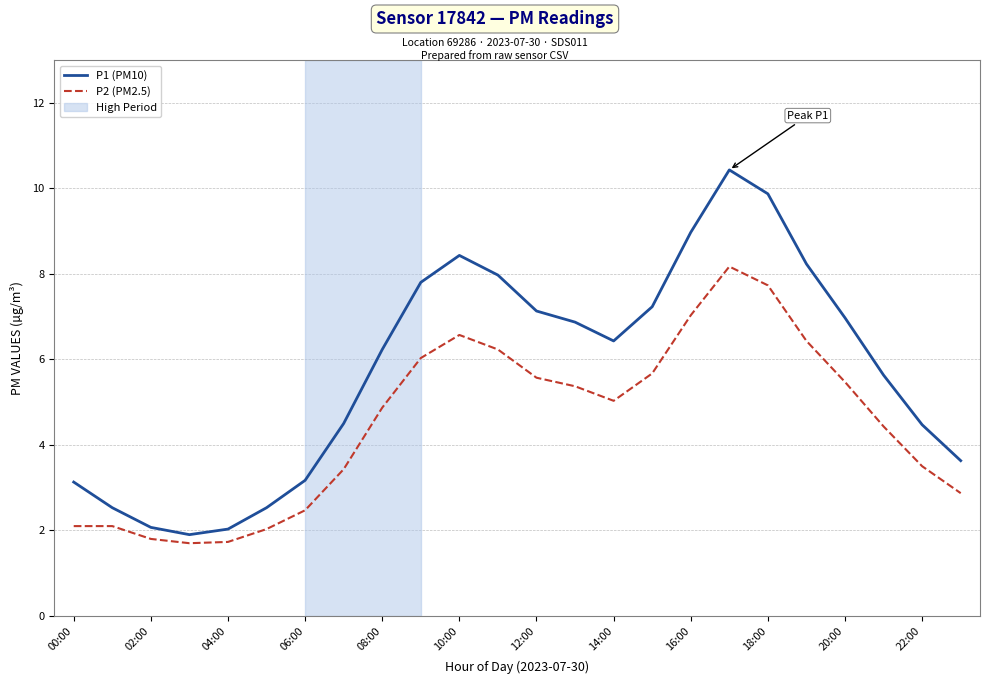

Which series has the largest range (max minus min)?

P1 (PM10)